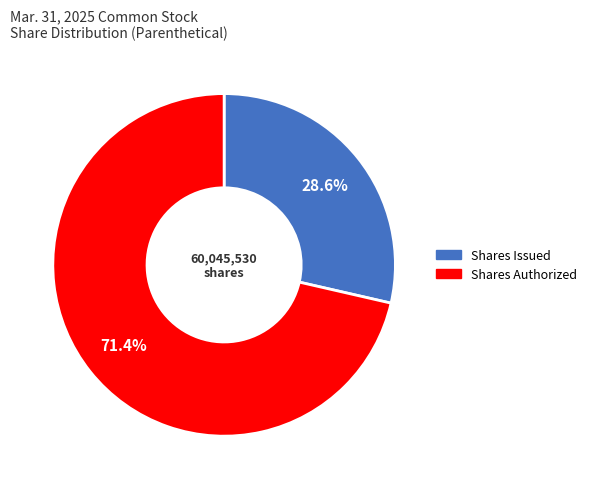

Is there any slice that represents more than half of the pie?

Yes